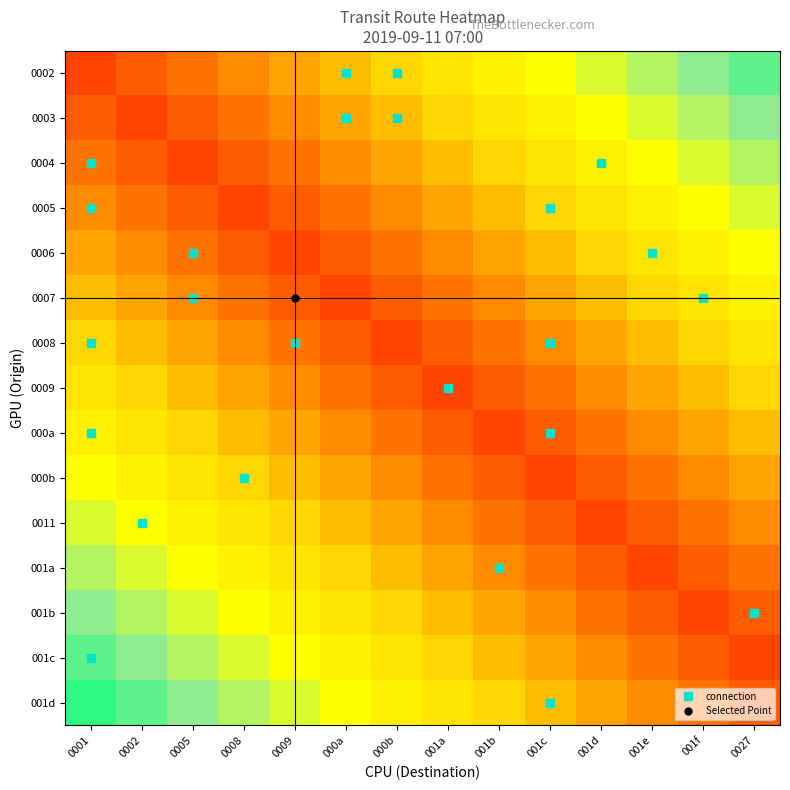

How many data points does each series have?

14